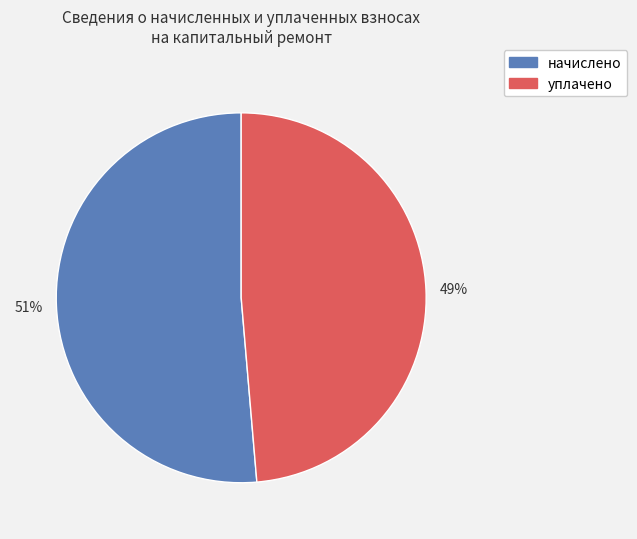

To the nearest percent, what percentage of the pie is начислено?

51%